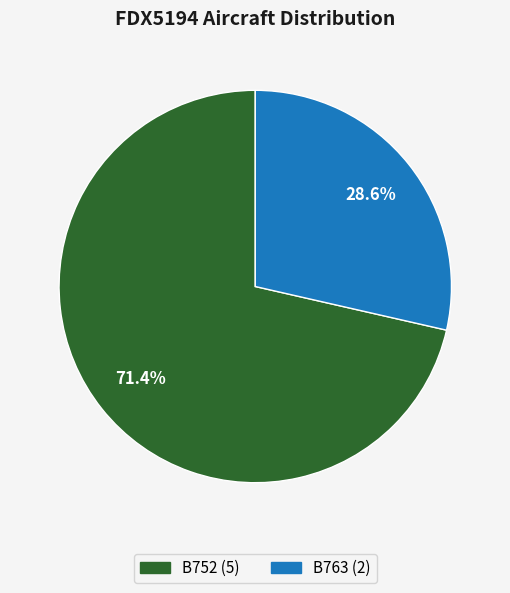

True or false: B752 accounts for 71% of the total.

True